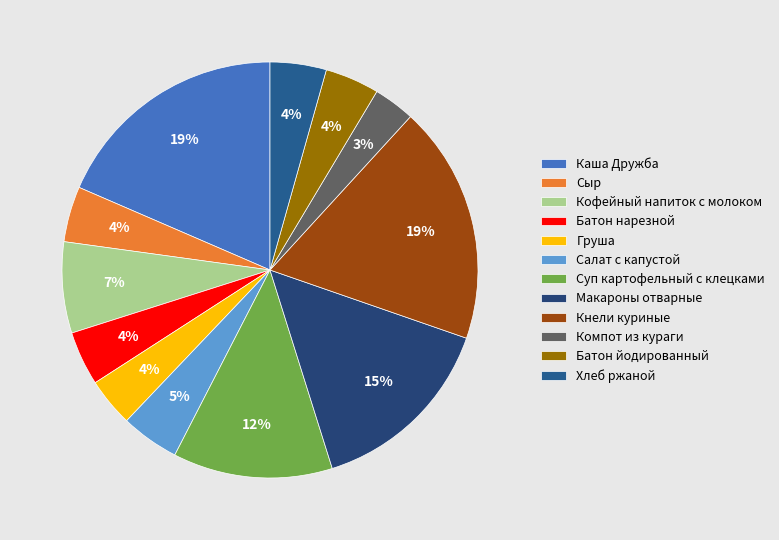

What is the ratio of the value at Сыр to the value at Салат с капустой?

1.0